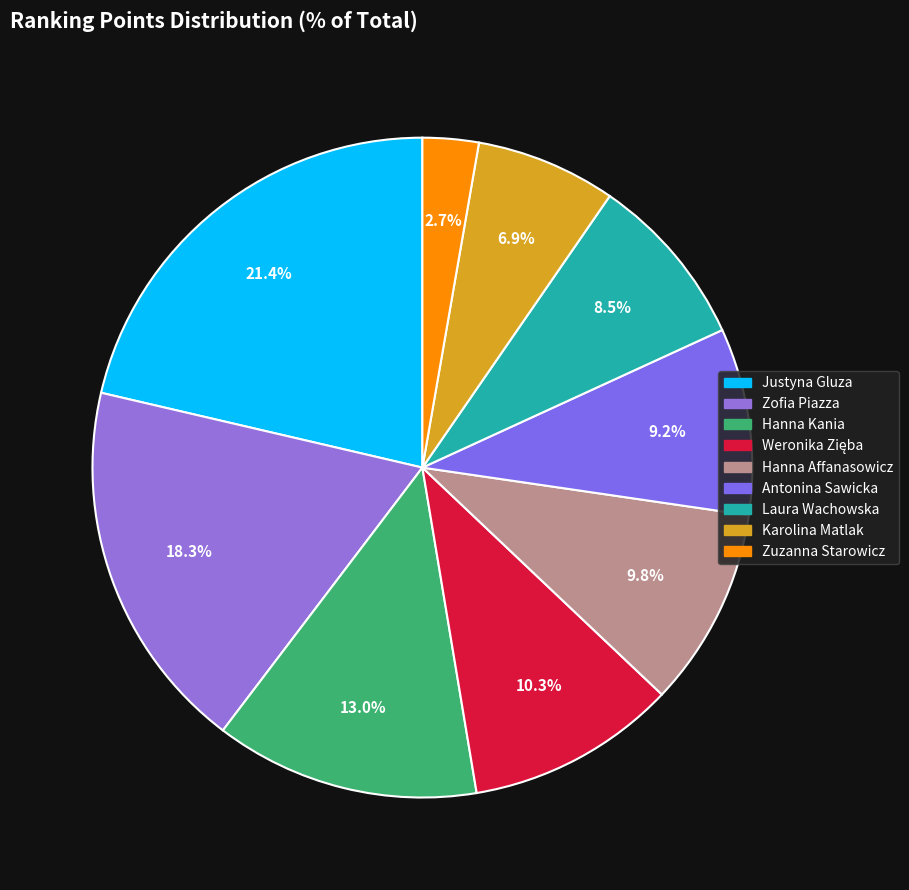

To the nearest percent, what is the combined percentage of Justyna Gluza and Hanna Affanasowicz?

31%